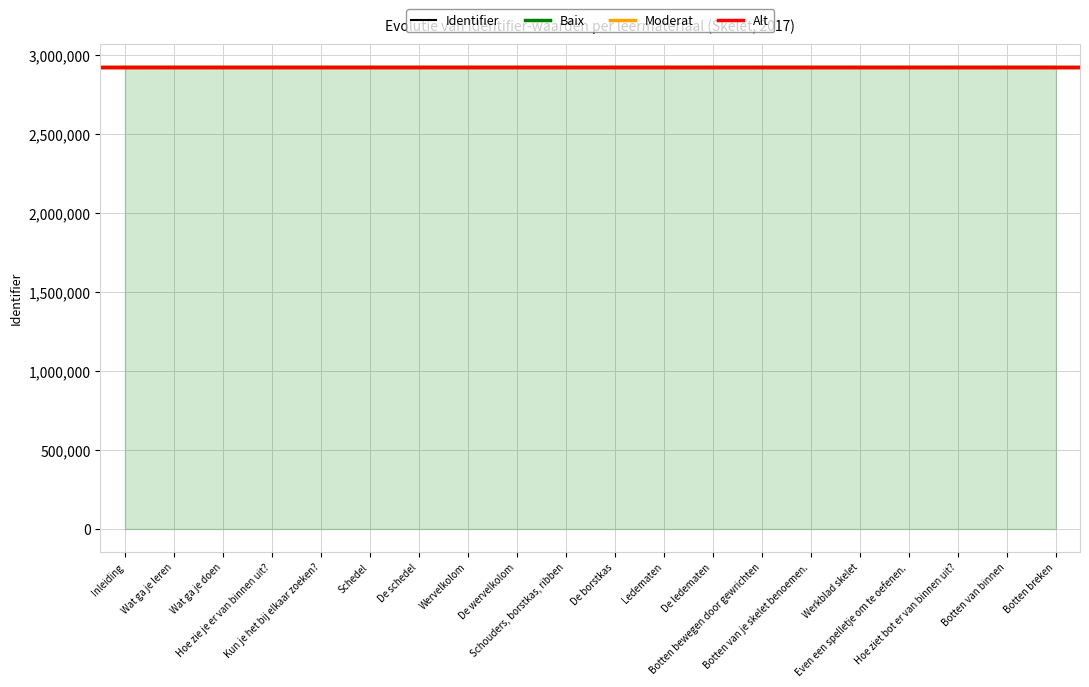

Reading left to right, list all the values displayed in this chart.

2924861	2924863	2924865	2924867	2924869	2924870	2924872	2924873	2924876	2924877	2924879	2924880	2924883	2924884	2924888	2924889	2924892	2924894	2924895	2924897